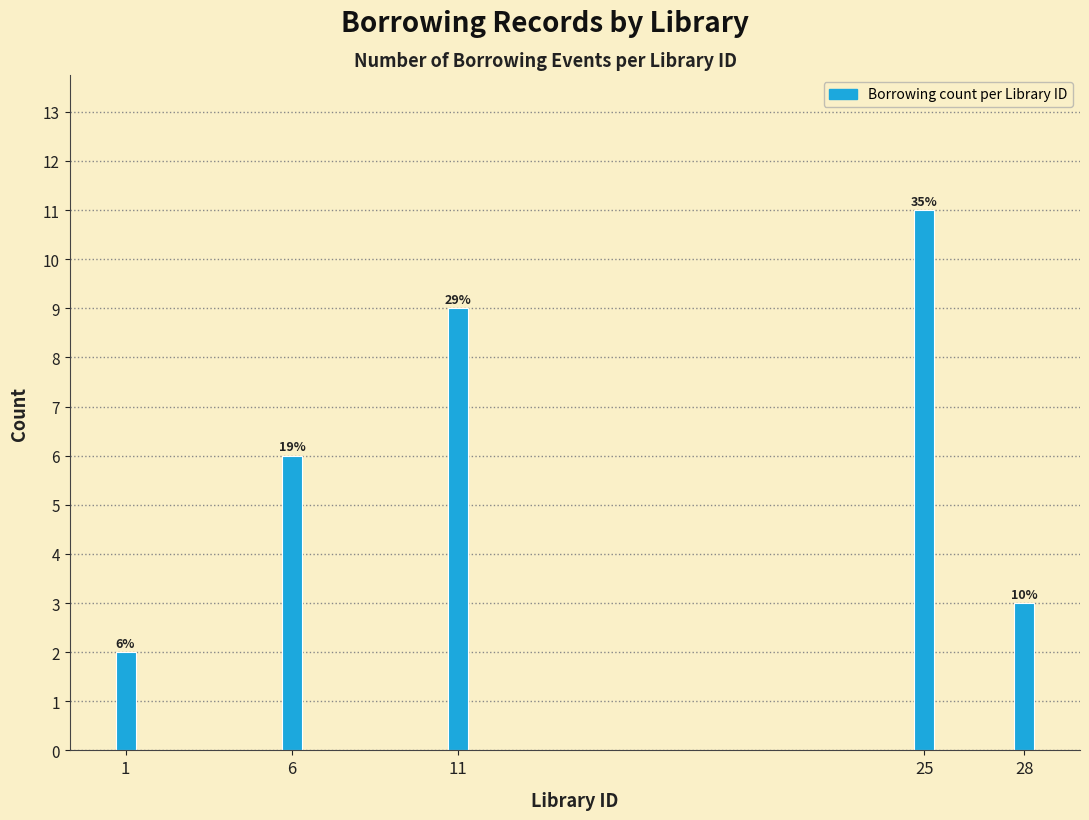

How many bars are there in total?

5